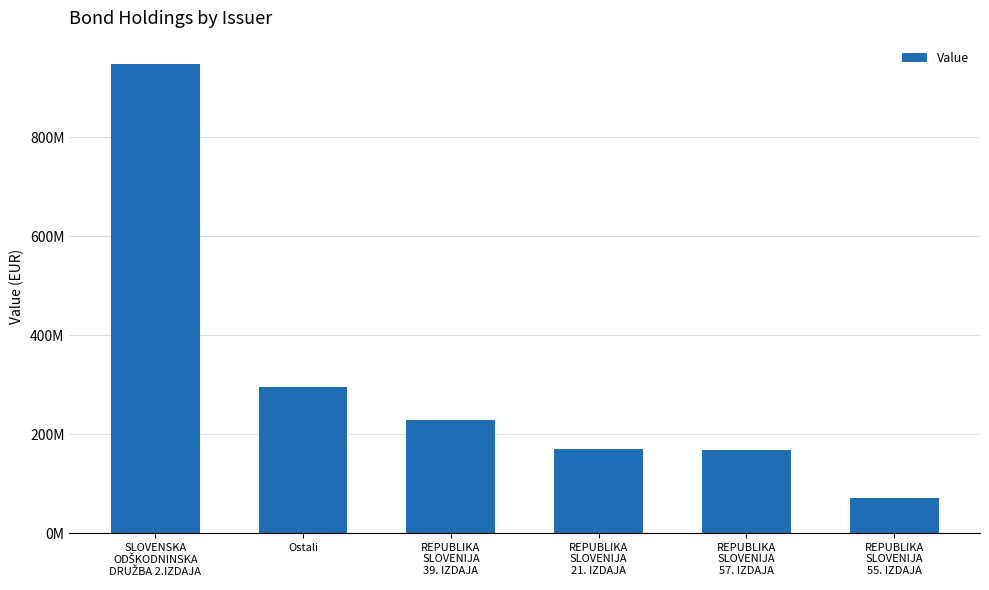

What is the label of the 1st bar from the right?

REPUBLIKA
SLOVENIJA
55. IZDAJA